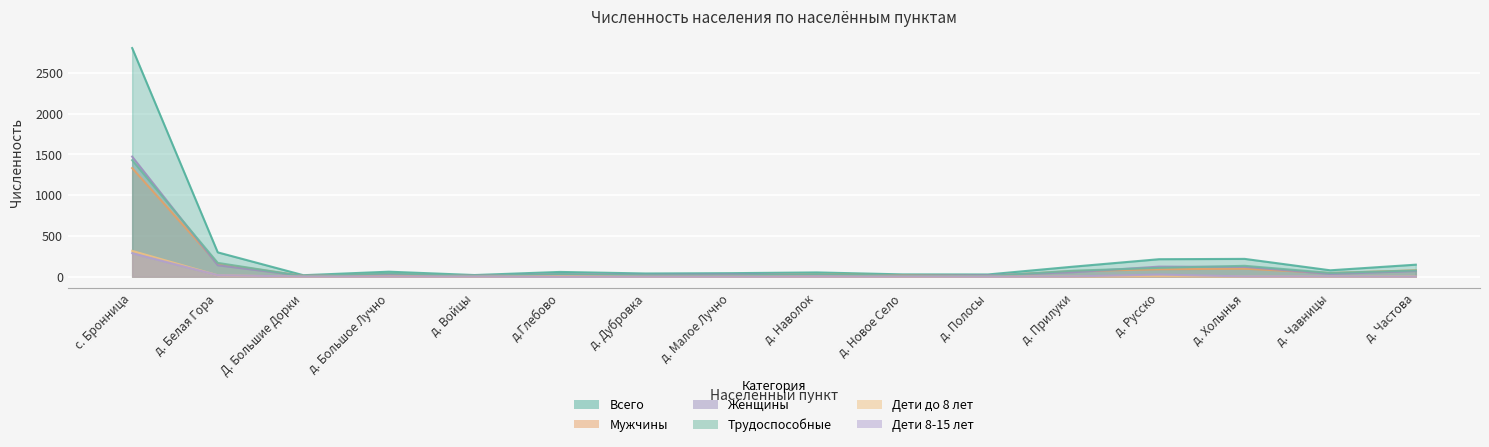

Which series has the largest range (max minus min)?

Всего